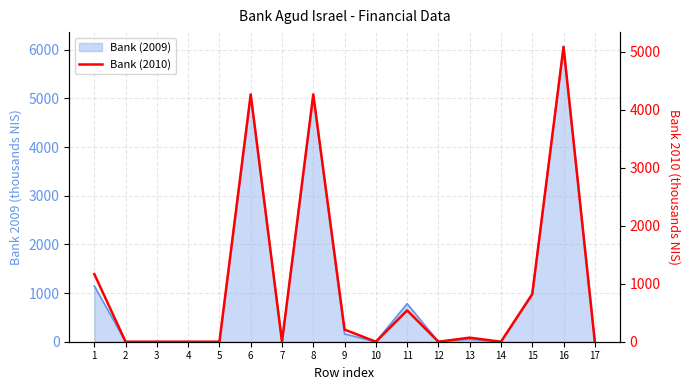

Reading right to left, extract all data points from this chart.

0	5085	819	0	70	0	540	0	209	4266	0	4266	0	0	0	0	1167